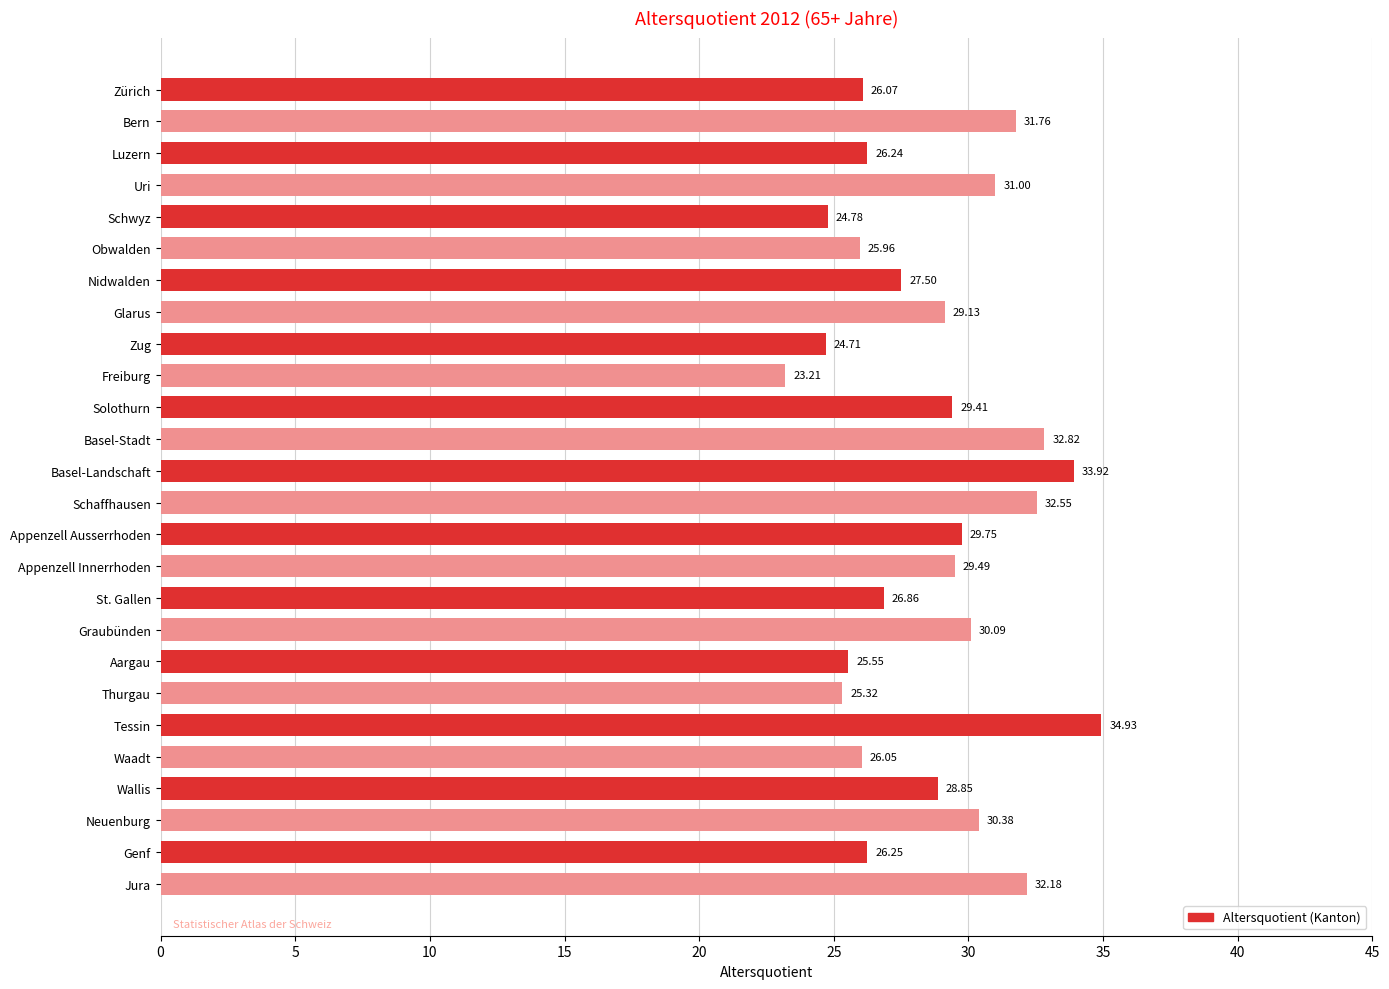

Does the chart contain stacked bars?

No